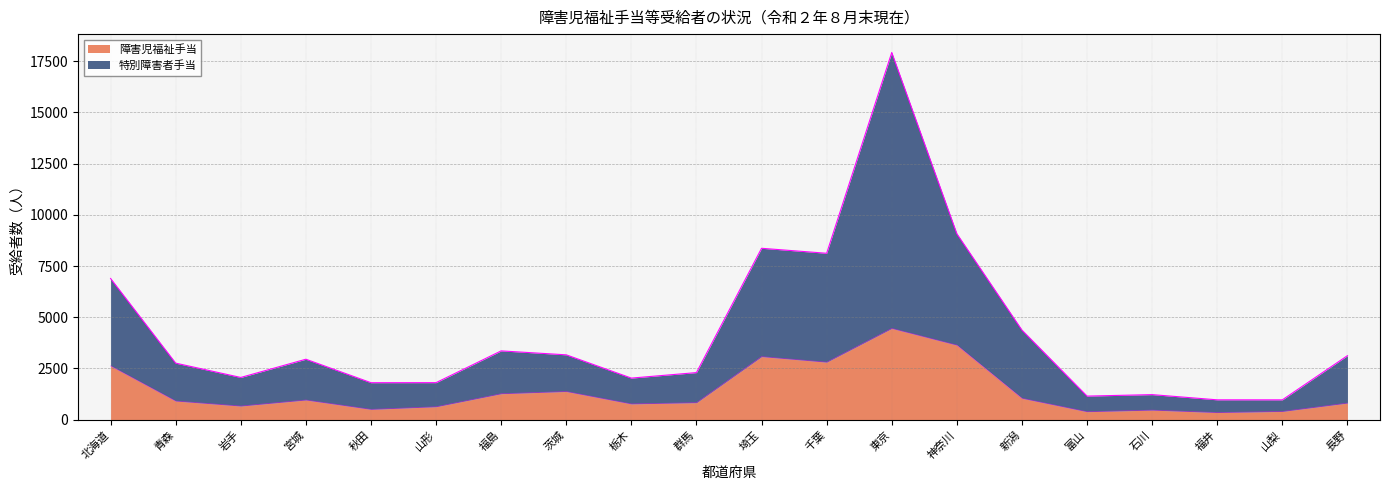

At which label does 障害児福祉手当 reach its minimum?

福井